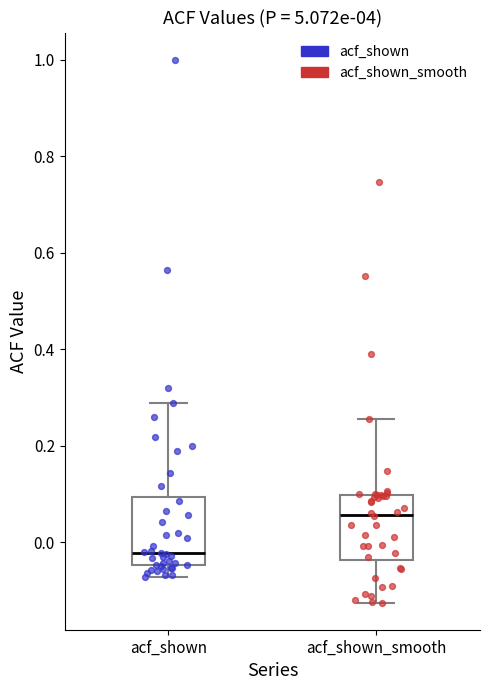

Reading left to right, read every box against the y-axis: the position of its median line, the range the box covers, and the ends of its whiskers. The values are not printed on the chart, so give them approximately, as read against the axis.

acf_shown: median -0.02, box -0.04 to 0.10, whiskers -0.08 to 0.28
acf_shown_smooth: median 0.06, box -0.04 to 0.10, whiskers -0.12 to 0.26